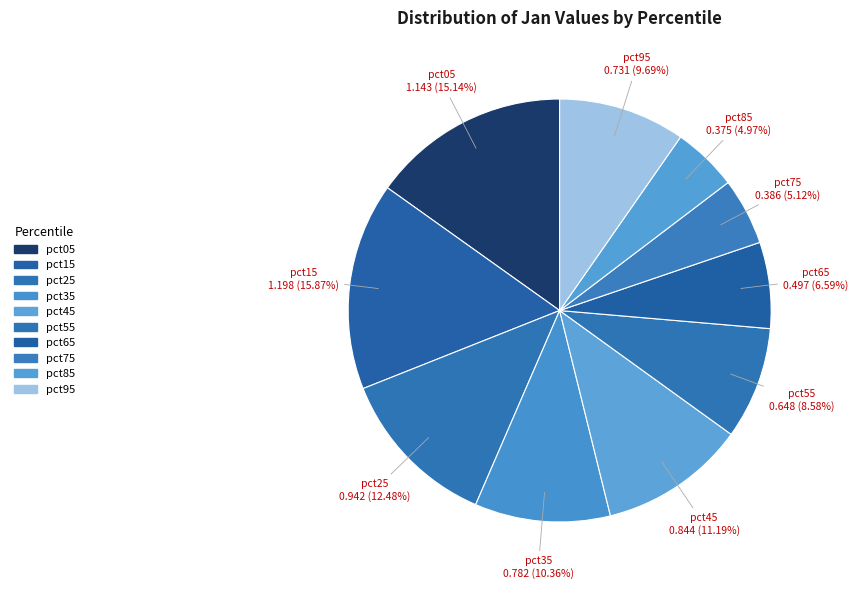

How many slices are in this pie chart?

10